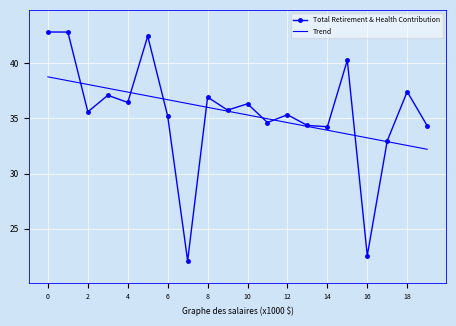

What is the lowest value of the Total Retirement & Health Contribution series?

22.1